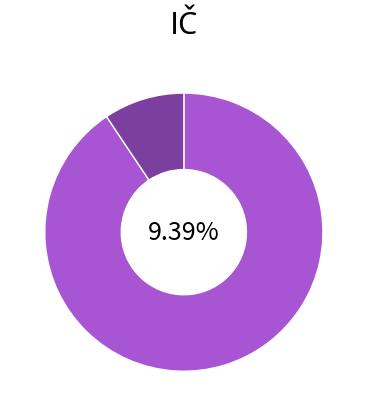

To the nearest percent, what is the average slice percentage?

50%